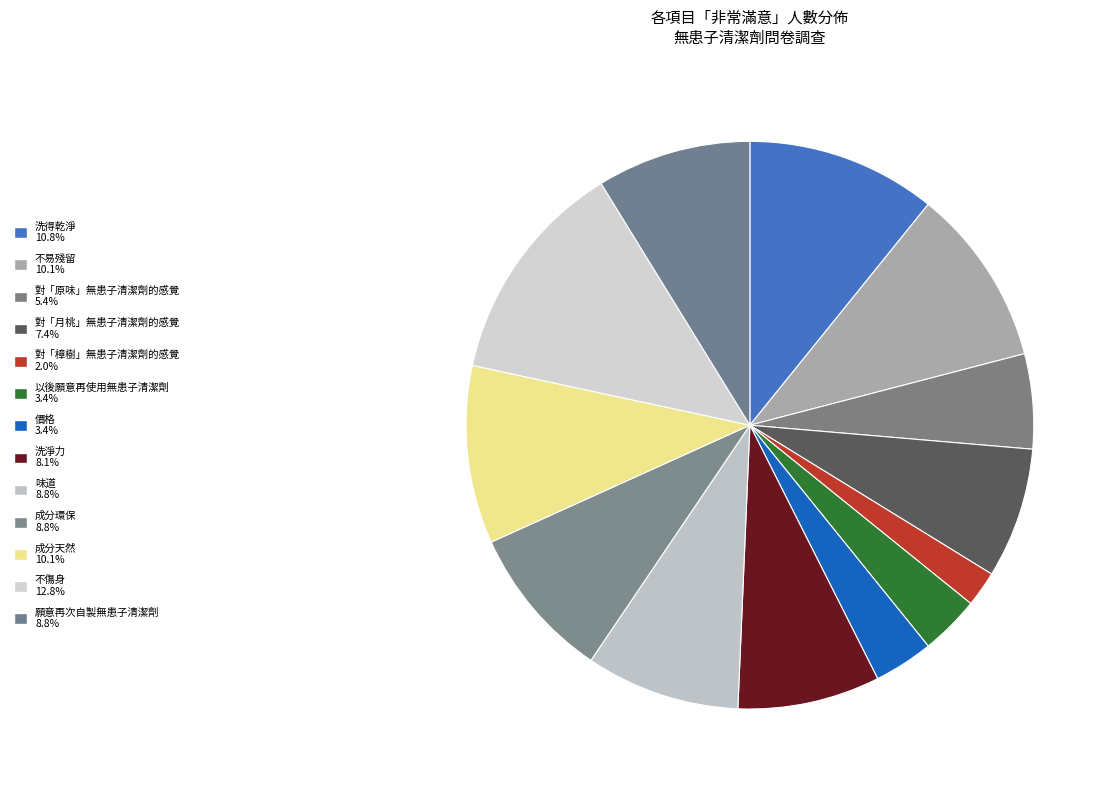

Between 價格 and 對「樟樹」無患子清潔劑的感覺, which is larger?

價格